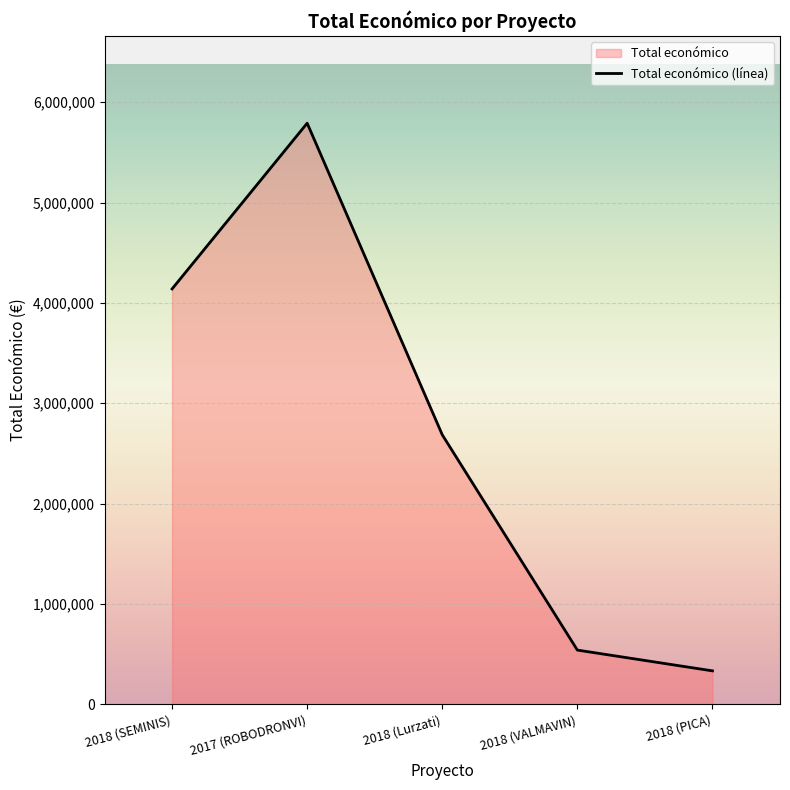

Between 2018 (Lurzati) and 2017 (ROBODRONVI), which is larger?

2017 (ROBODRONVI)